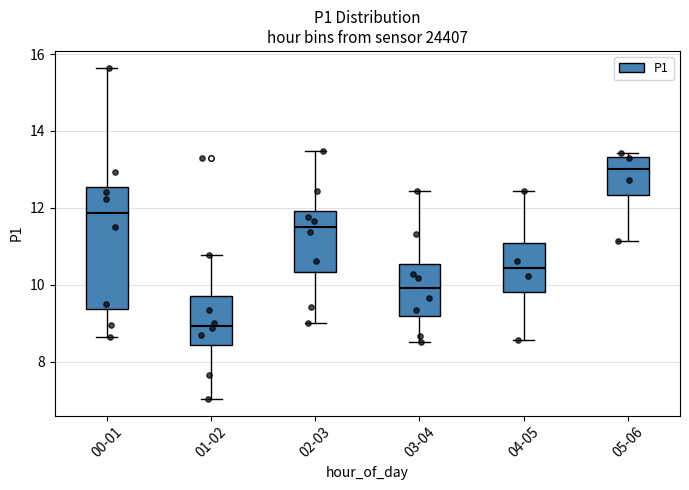

Reading left to right, read every box against the y-axis: the position of its median line, the range the box covers, and the ends of its whiskers. The values are not printed on the chart, so give them approximately, as read against the axis.

00-01: median 11.8, box 9.4 to 12.6, whiskers 8.6 to 15.6
01-02: median 9.0, box 8.4 to 9.8, whiskers 7.0 to 10.8
02-03: median 11.6, box 10.4 to 12.0, whiskers 9.0 to 13.4
03-04: median 10.0, box 9.2 to 10.6, whiskers 8.6 to 12.4
04-05: median 10.4, box 9.8 to 11.0, whiskers 8.6 to 12.4
05-06: median 13.0, box 12.4 to 13.4, whiskers 11.2 to 13.4 (just above the box's upper edge)